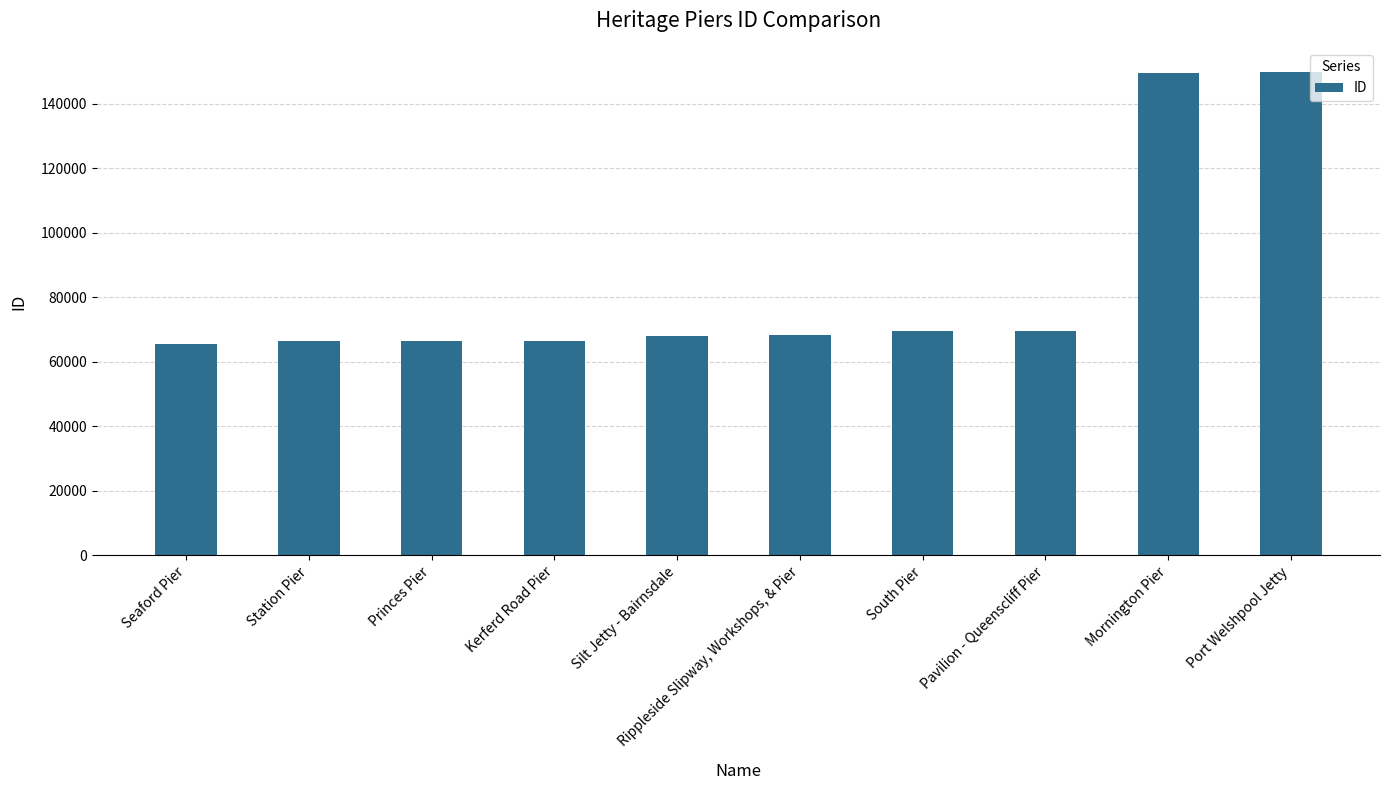

What is the sum of all values?

839925